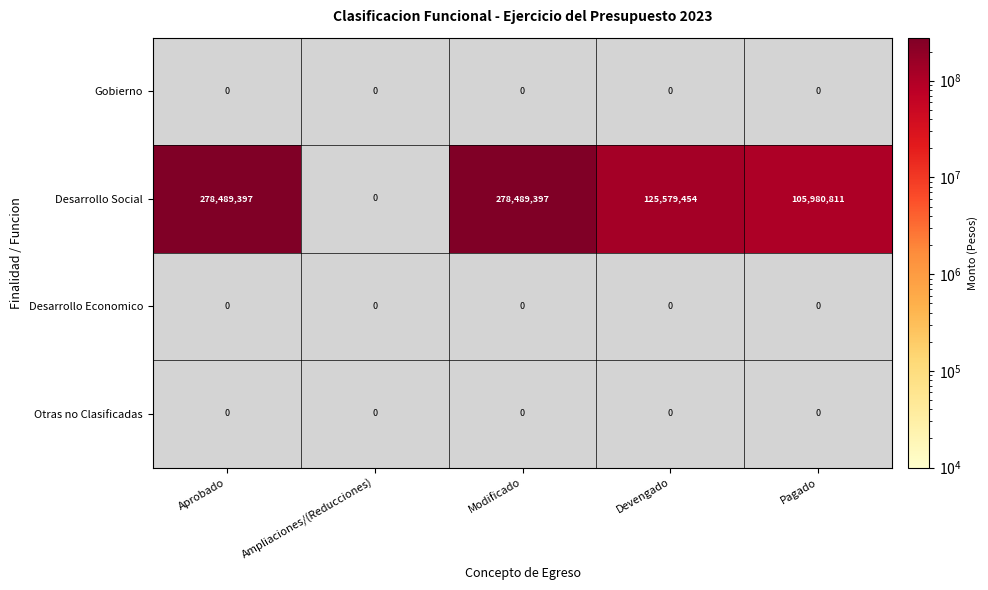

What is the difference between the highest and lowest values at Modificado?

278489397